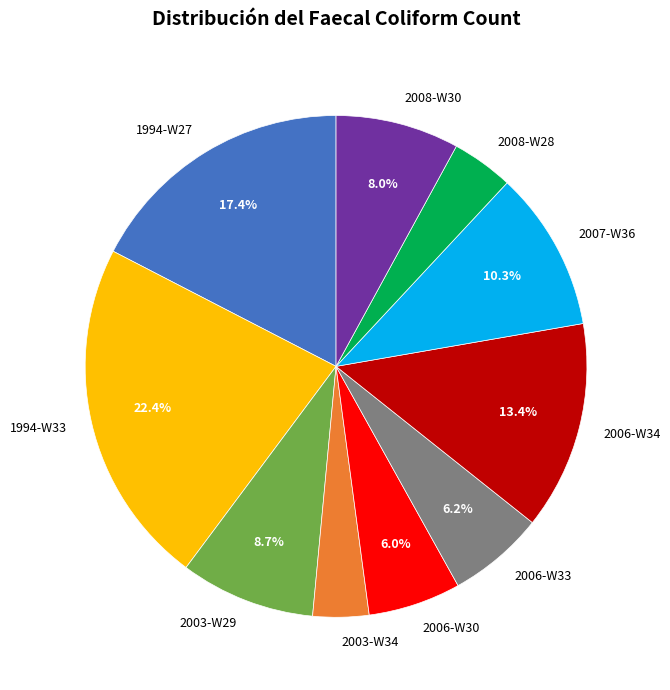

How many segments does this pie chart have?

10